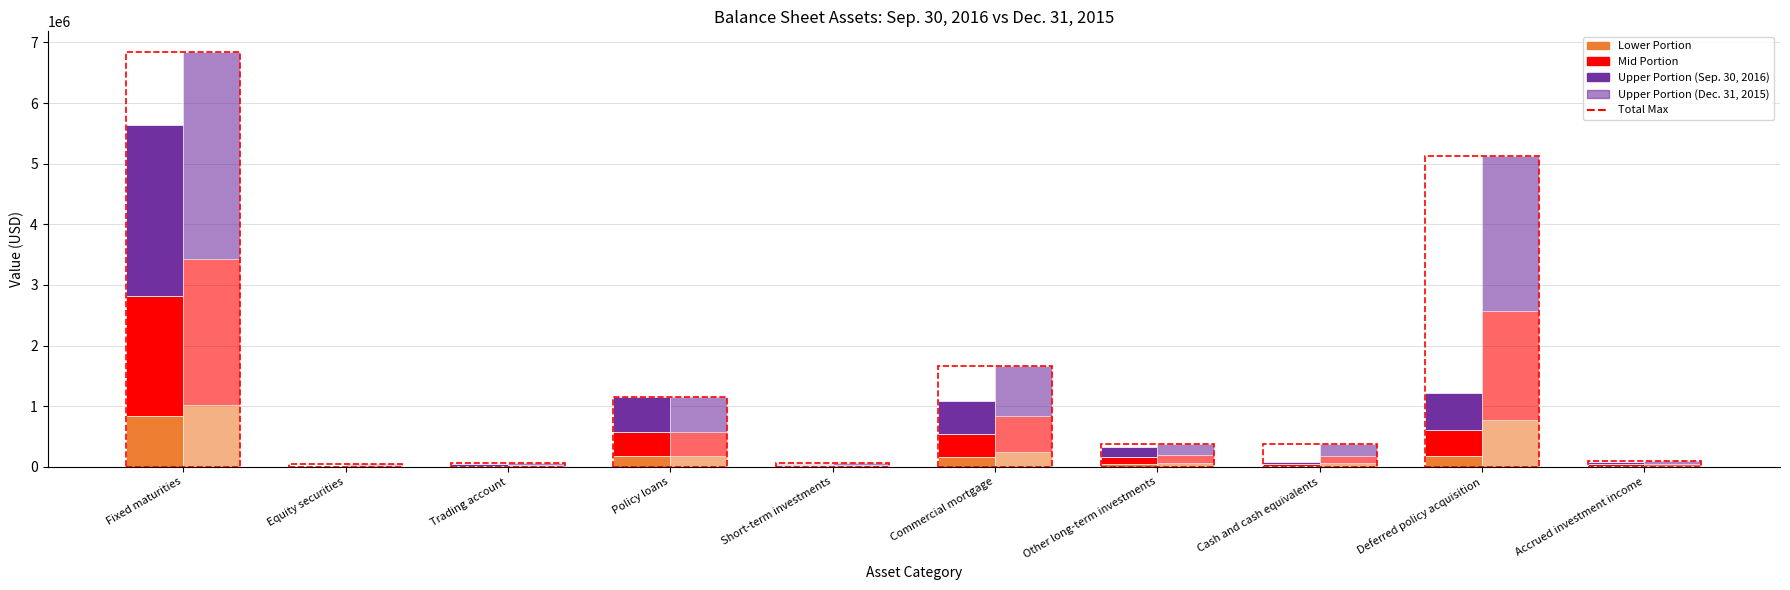

Which series has the largest total across all categories?

Dec. 31, 2015 – Upper